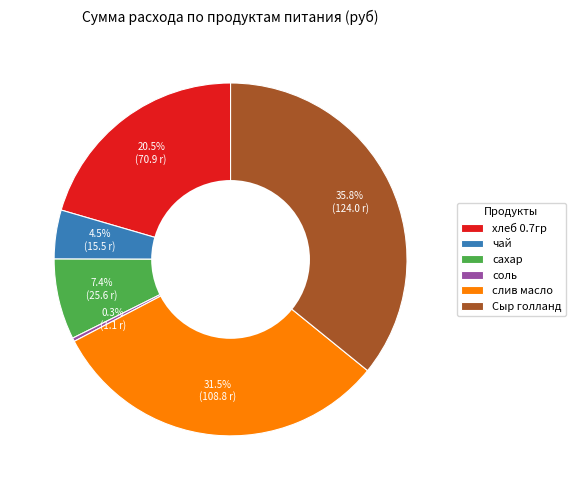

Do Сыр голланд and чай together represent more than half of the pie?

No